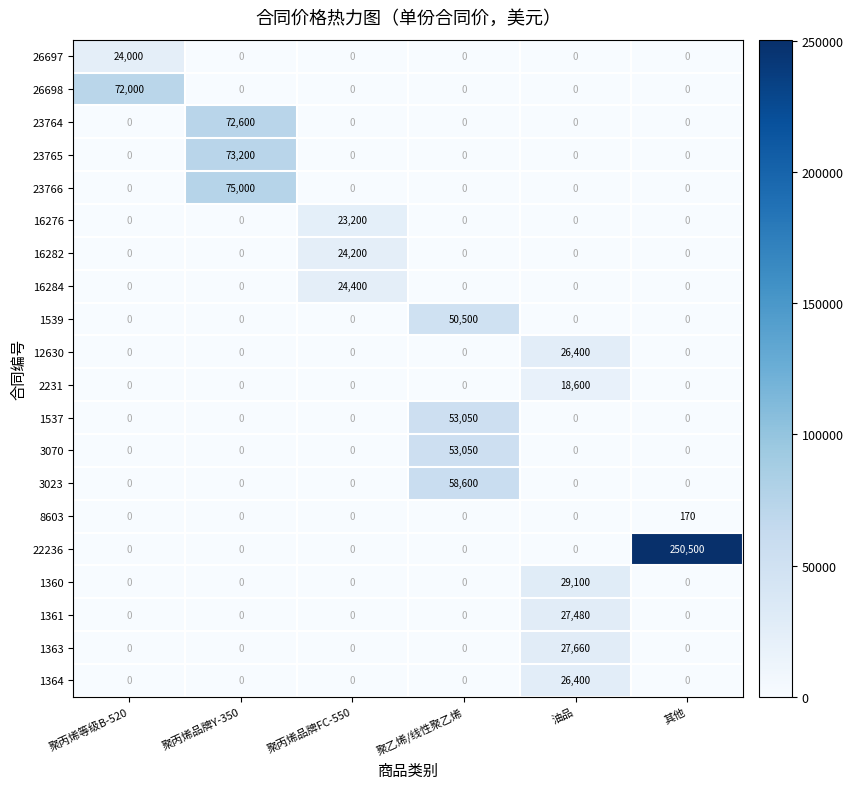

What is the spread (max minus min) of values at 其他?

250500